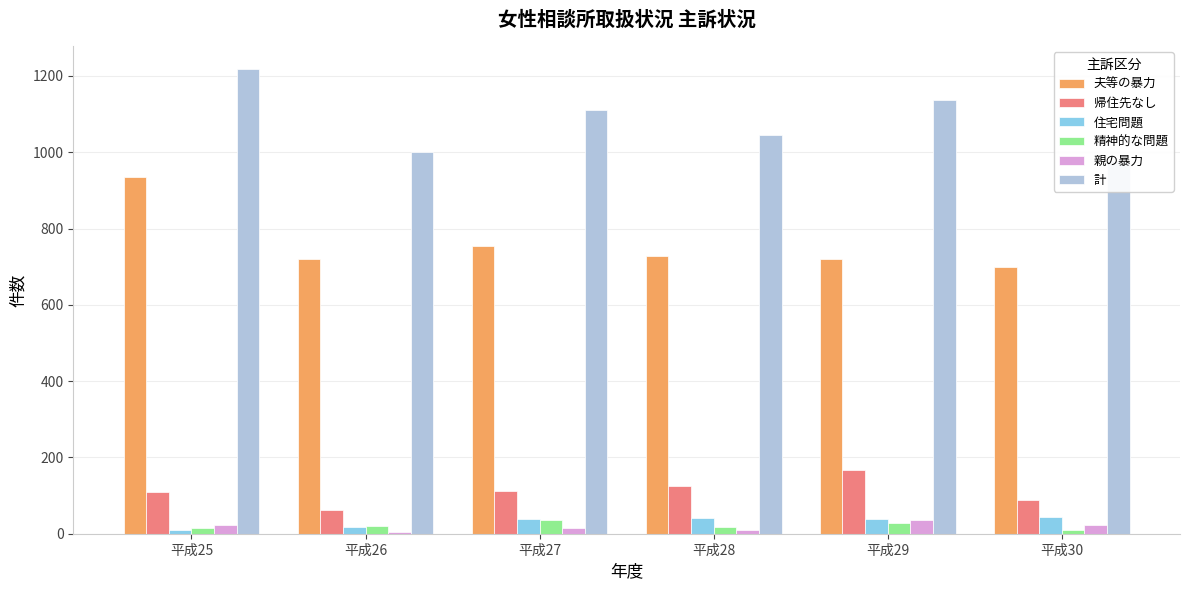

True or false: 計 has a value of 545 at 平成30.

False